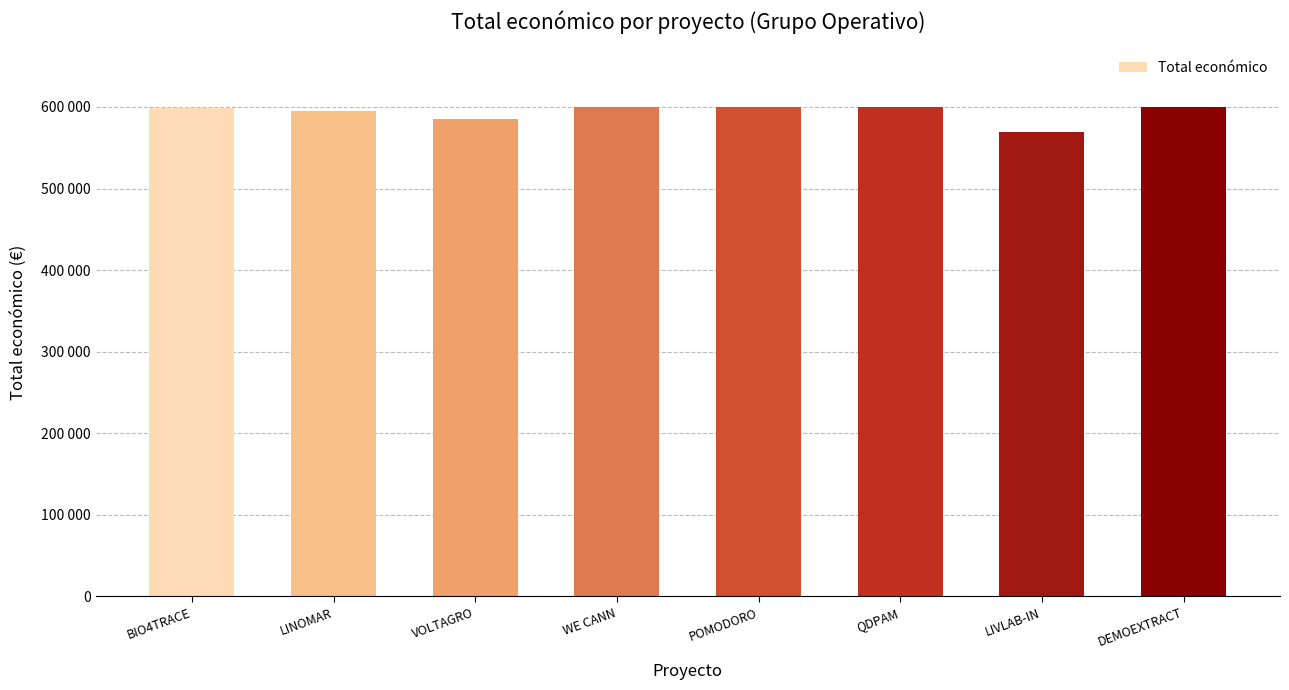

The value at WE CANN is 1002010. True or false?

False